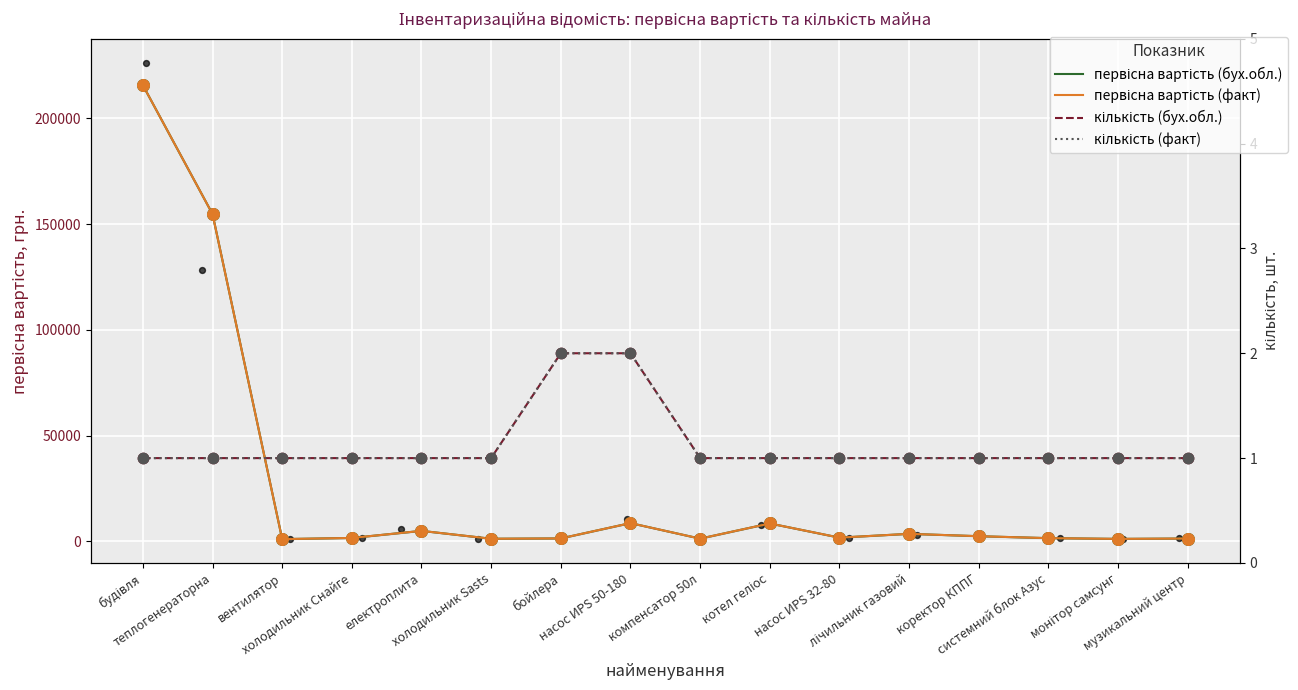

Which series contains the lowest Y value?

кількість (бух.обл.)